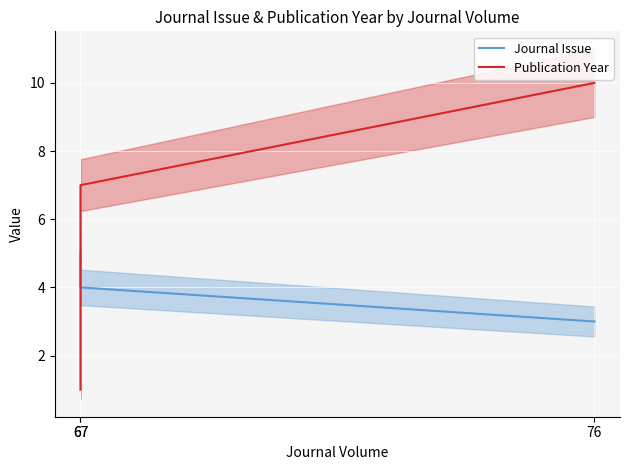

The value of Publication Year at 67 is 1.0. True or false?

True